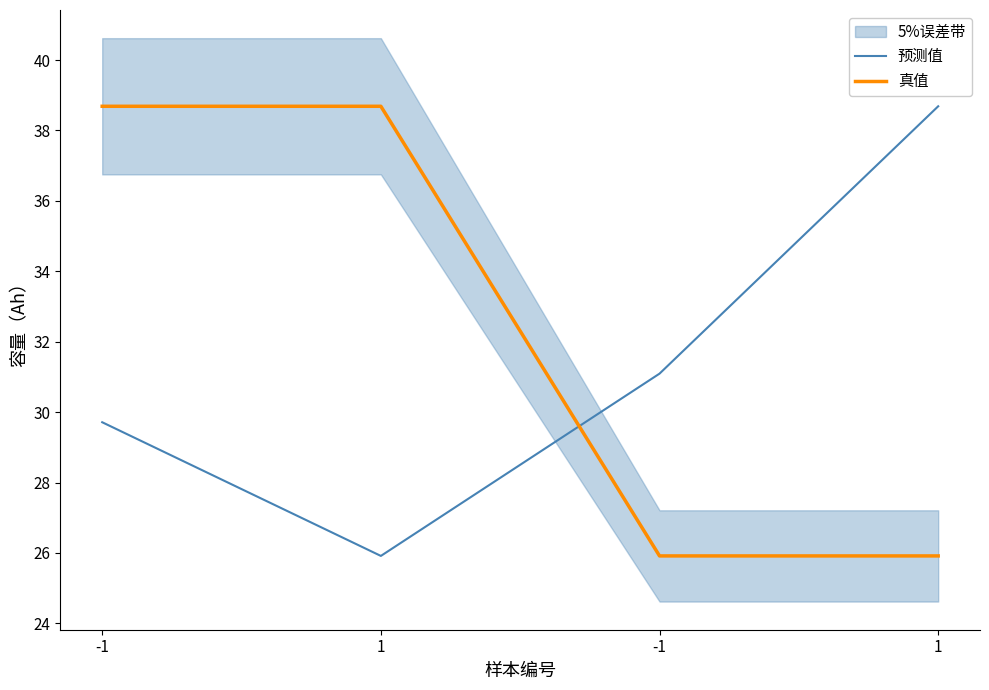

List the series in order of their peak value, highest first.

真值, 预测值